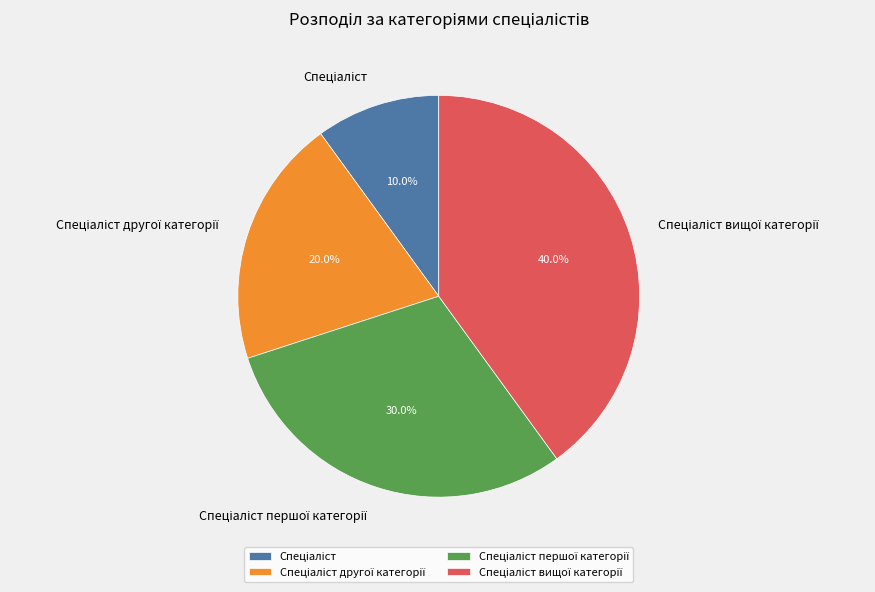

To the nearest percent, what is the difference between the largest and smallest slice percentages?

30%